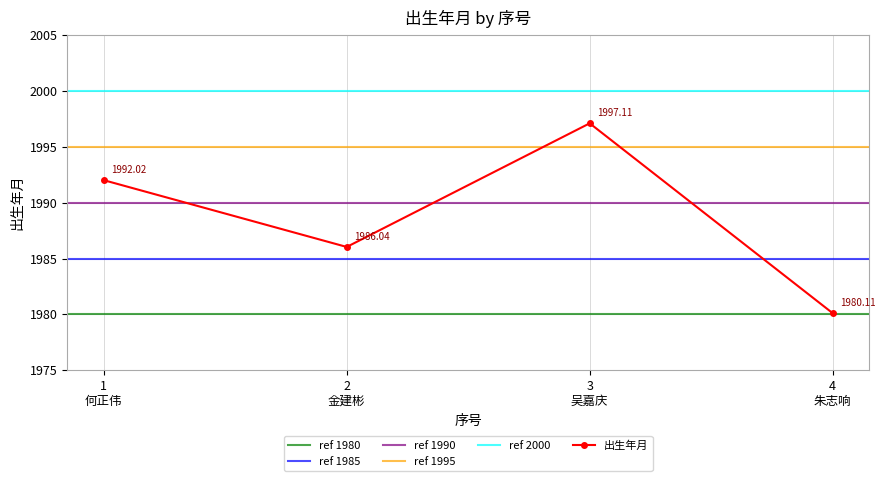

What is the maximum value shown in the chart?

1997.1